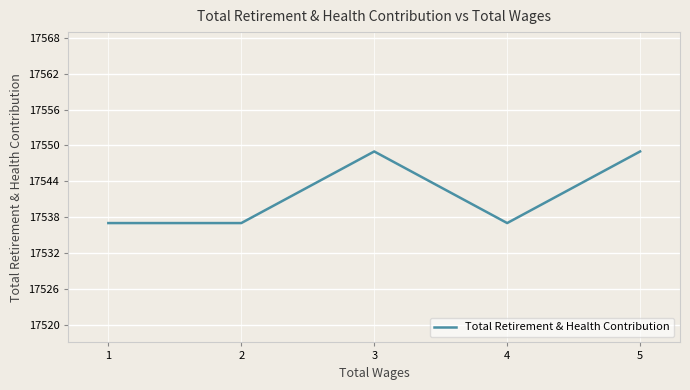

What is the smallest value displayed?

17537